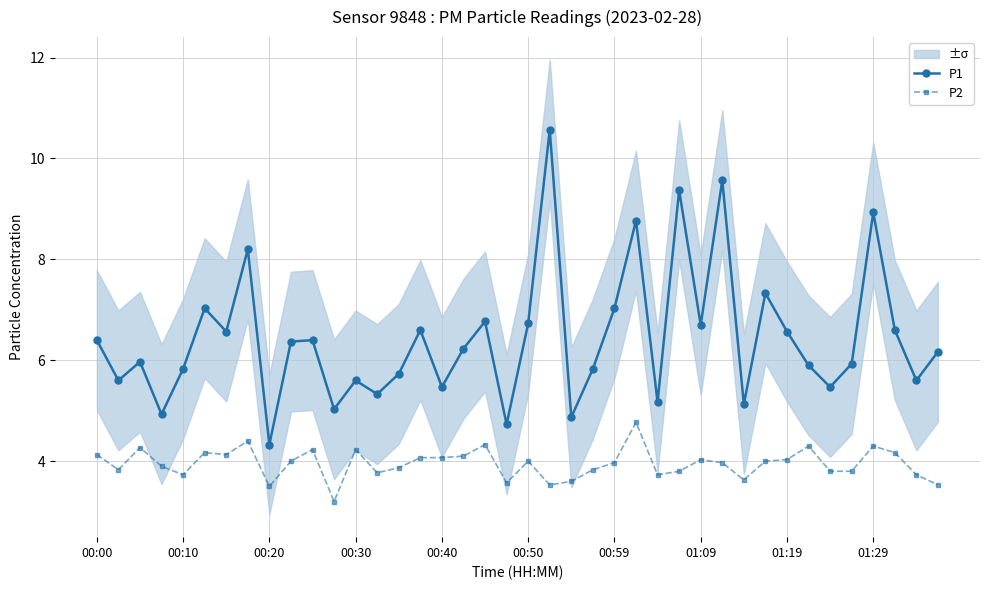

True or false: P2 and P1 intersect in this chart.

False